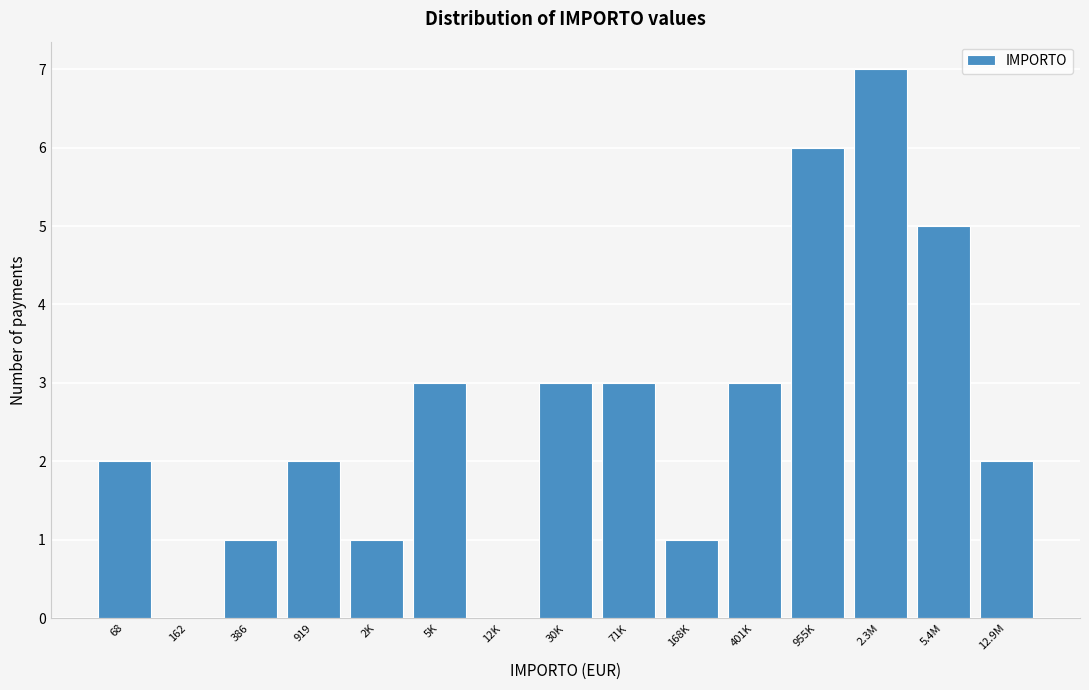

Reading right to left, what are all the values shown in this chart?

12.9M=2	5.4M=5	2.3M=7	955K=6	401K=3	168K=1	71K=3	30K=3	12K=0	5K=3	2K=1	919=2	386=1	162=0	68=2